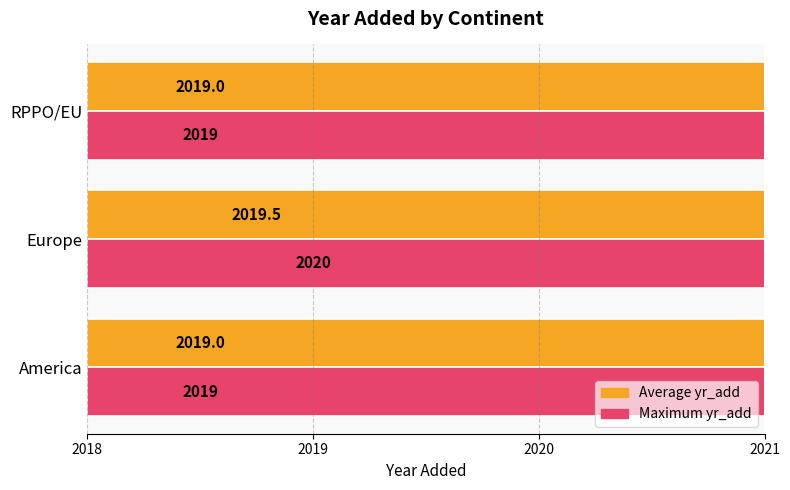

What is the value of the Maximum yr_add bar at the 3rd from the left?

2019.0